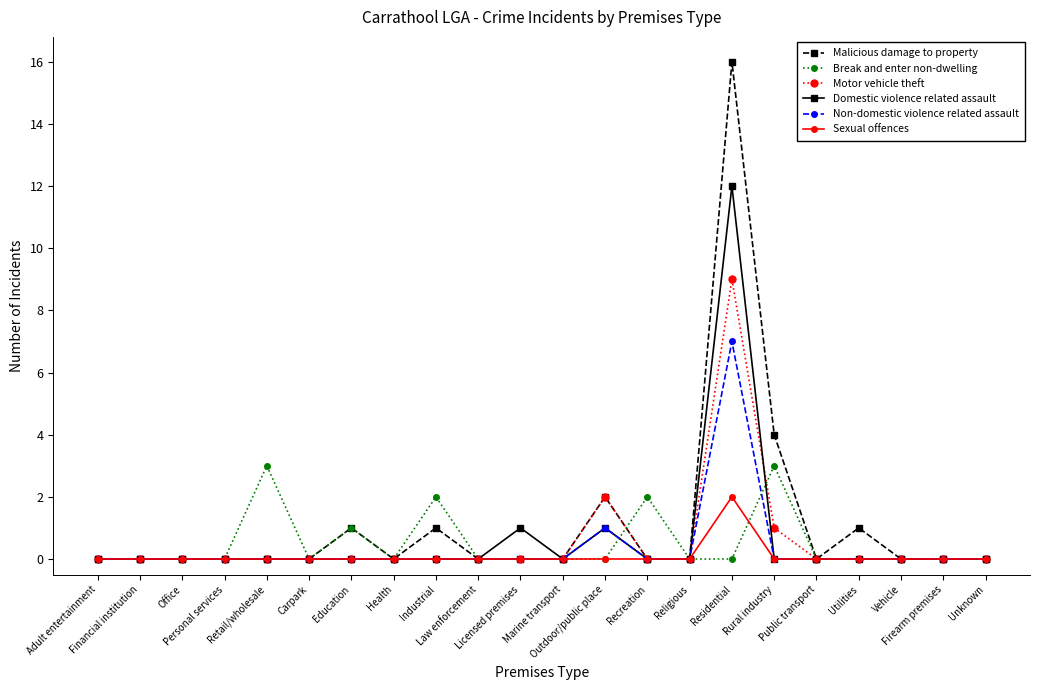

Rank the series by their maximum value, from highest to lowest.

Malicious damage to property, Domestic violence related assault, Motor vehicle theft, Non-domestic violence related assault, Break and enter non-dwelling, Sexual offences